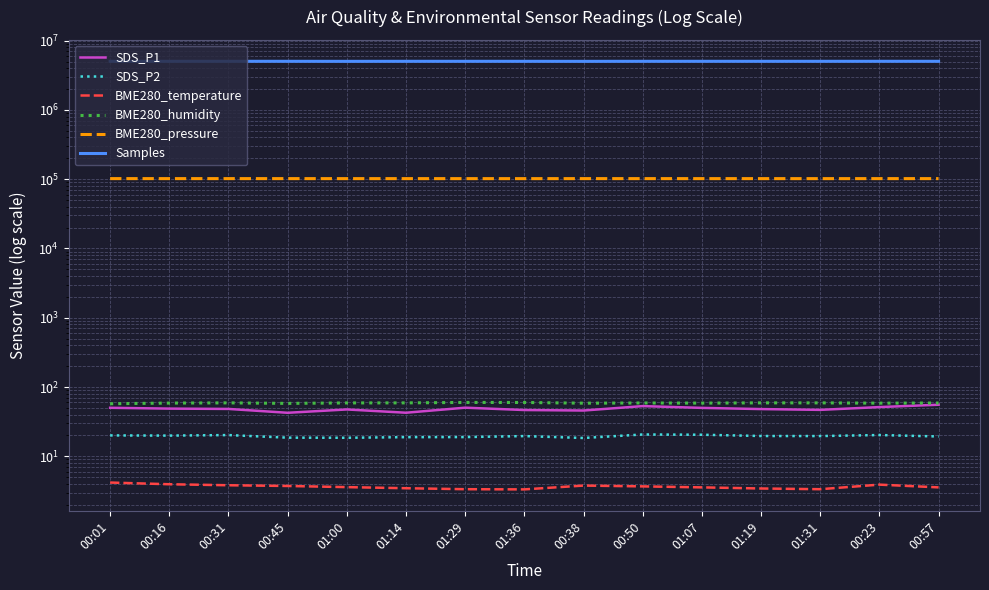

The SDS_P2 series shows 24.1 at 01:00. True or false?

False